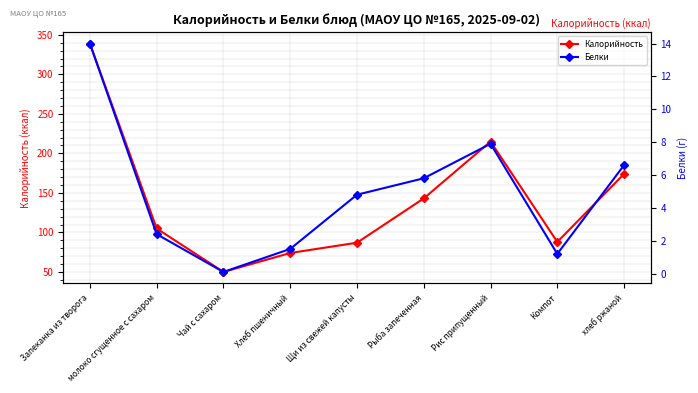

Where is Белки nearest to the value 7?

хлеб ржаной